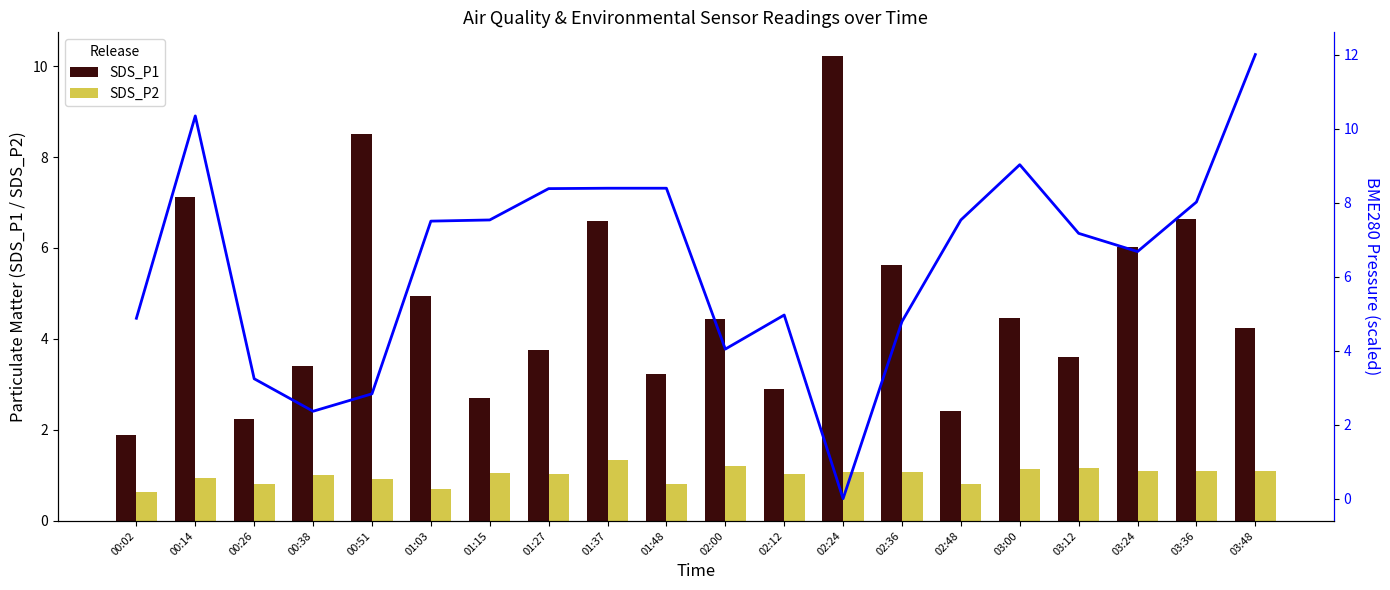

What is the difference between the second highest and second lowest values in the BME280_pressure series?

8.0